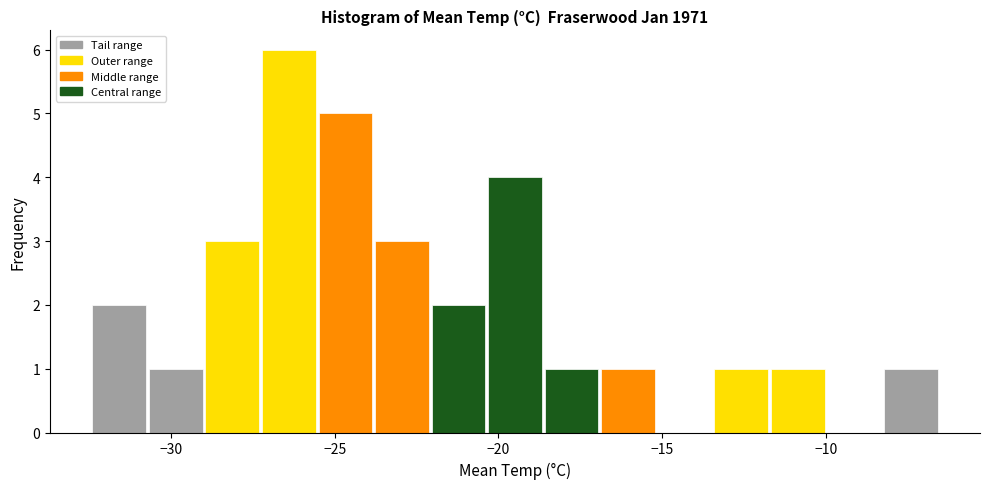

Around what value on the x-axis is the tallest bar? Give the approximate position of its centre, as read against the axis.

-26.5